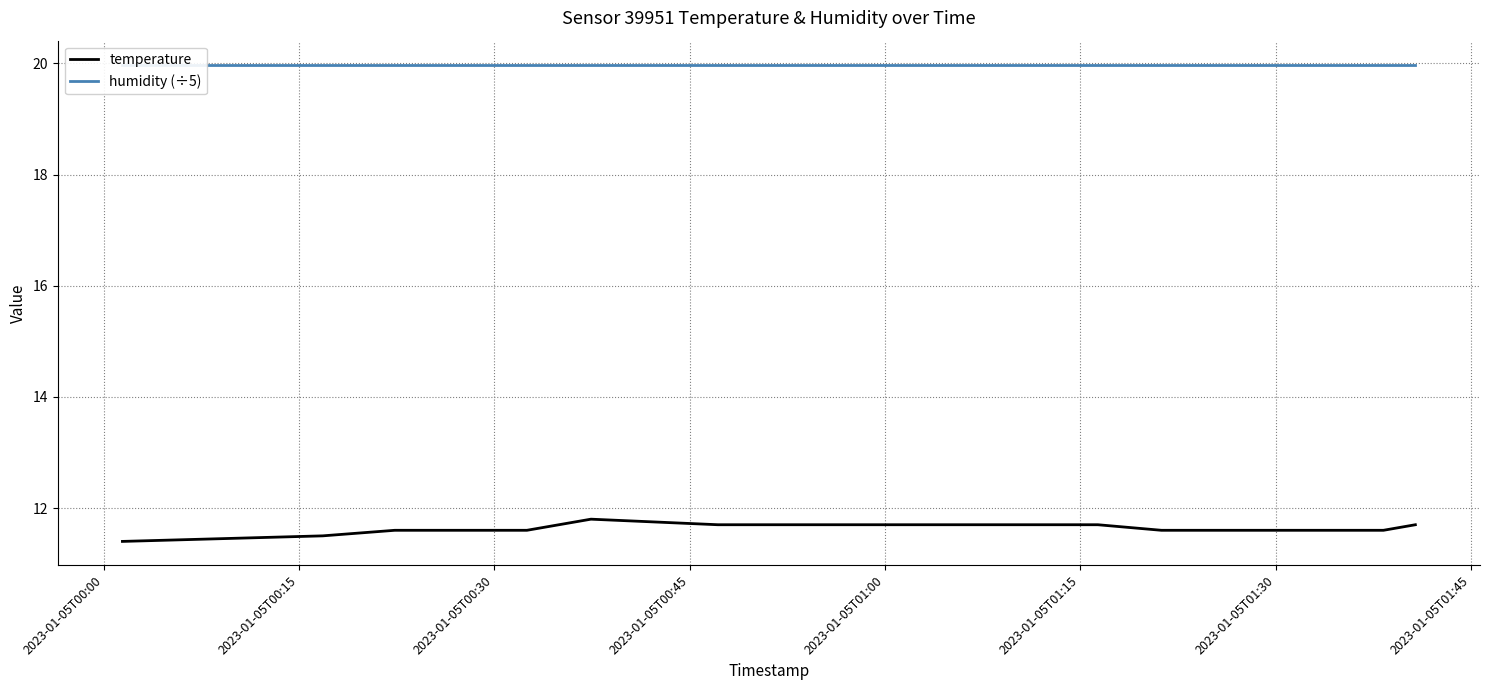

What is the greatest value displayed?

20.0